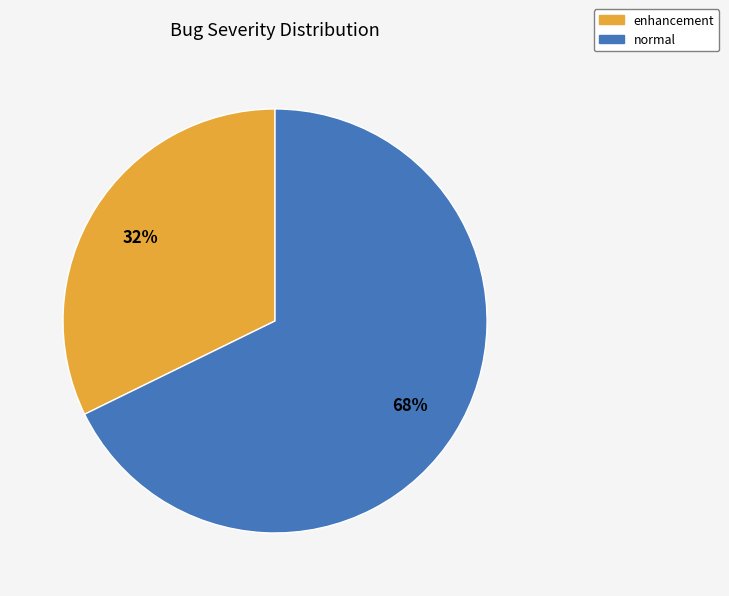

Which slice is the largest?

normal